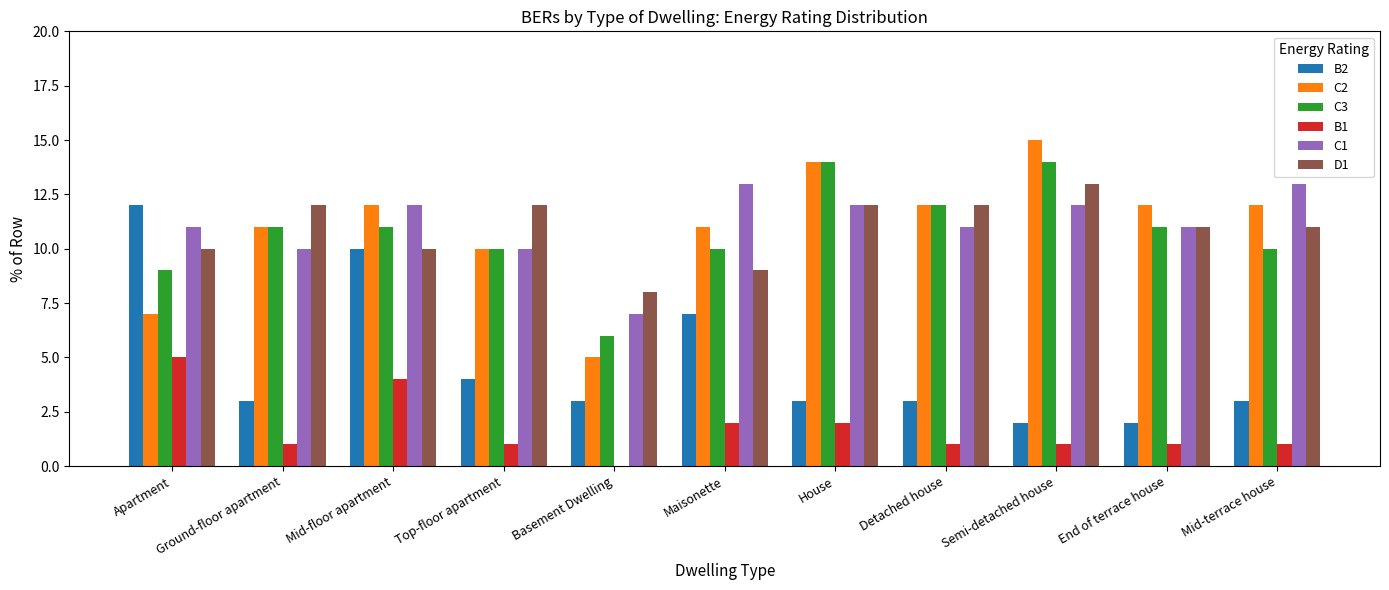

What is the spread (max minus min) of values at Maisonette?

11